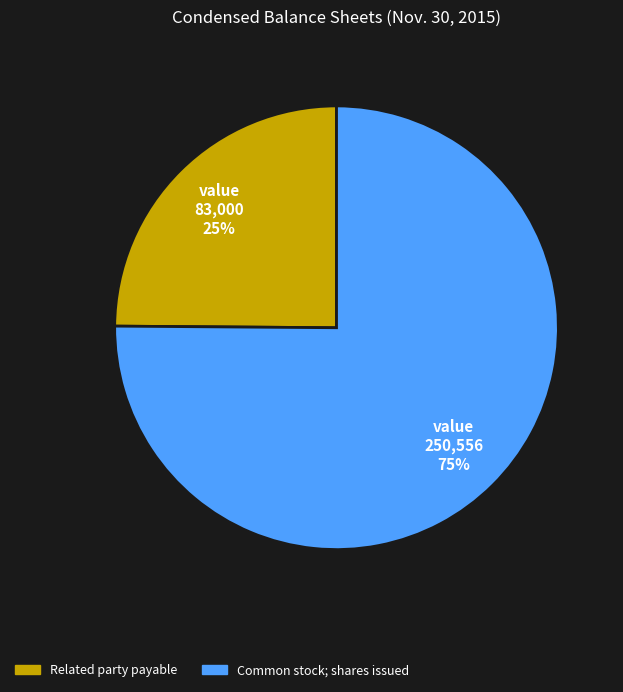

To the nearest percent, what percentage of the pie is Related party payable?

25%